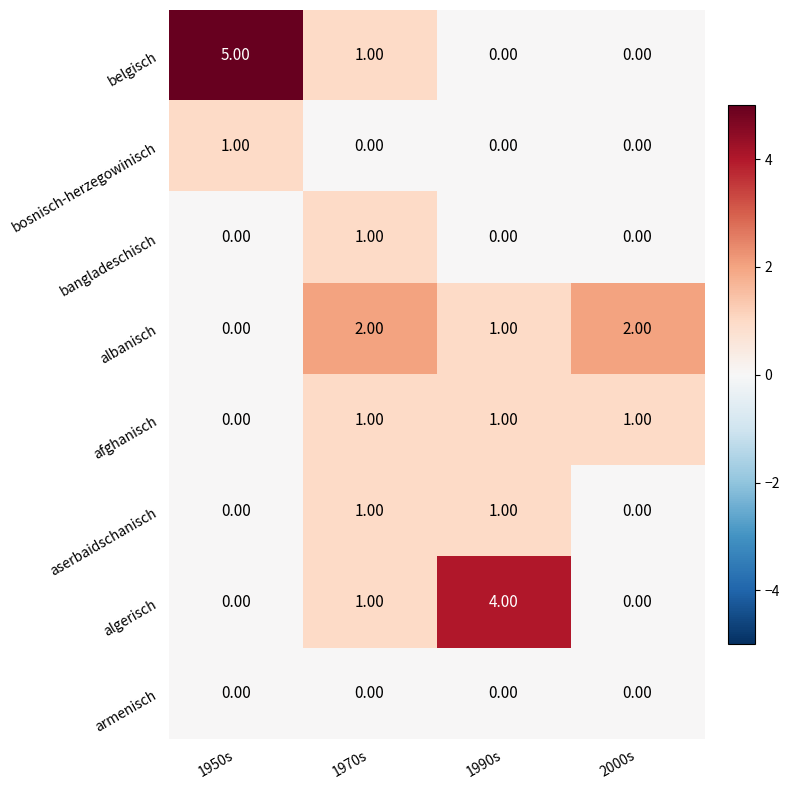

What is the difference between the belgisch values at 1990s and 1950s?

5